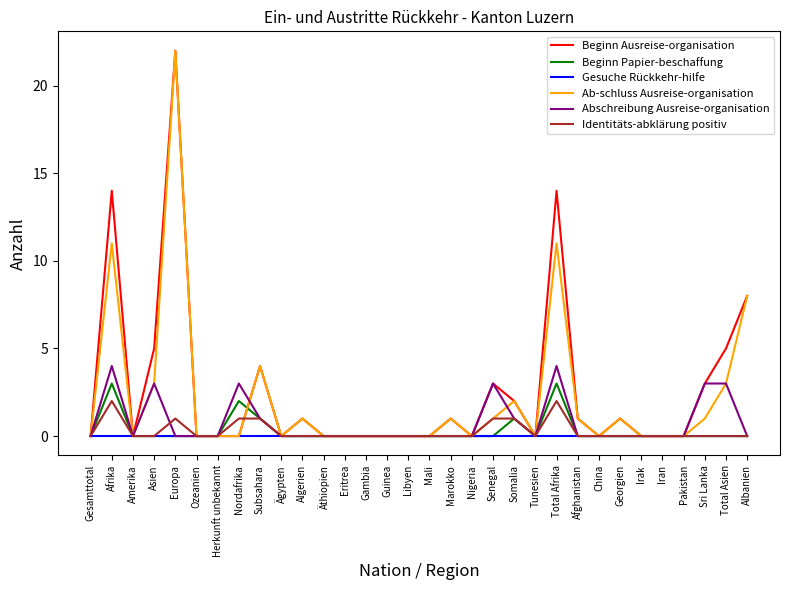

What position from the left is Pakistan?

29